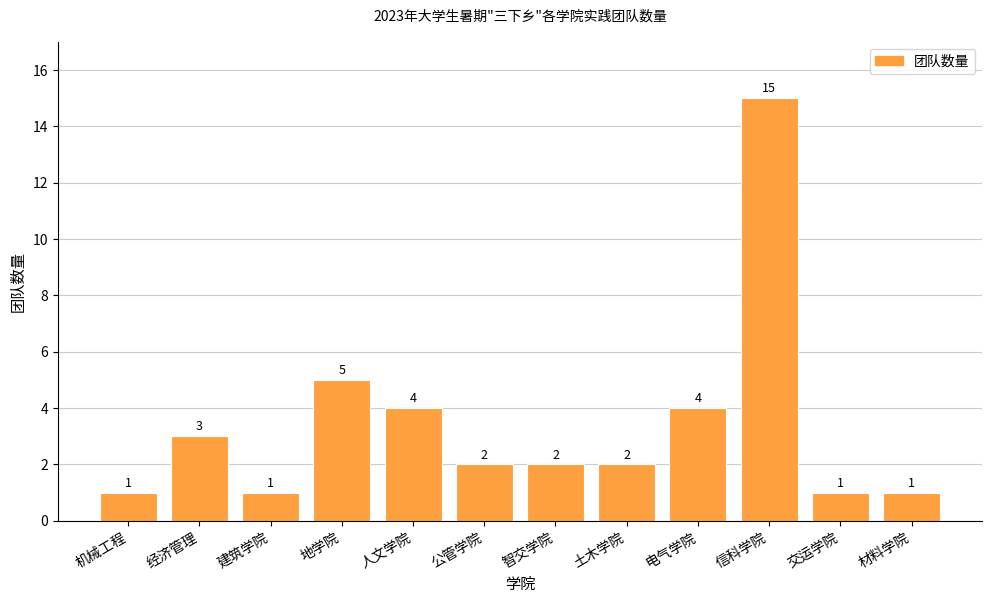

At which category does the chart reach its peak across all series?

信科学院